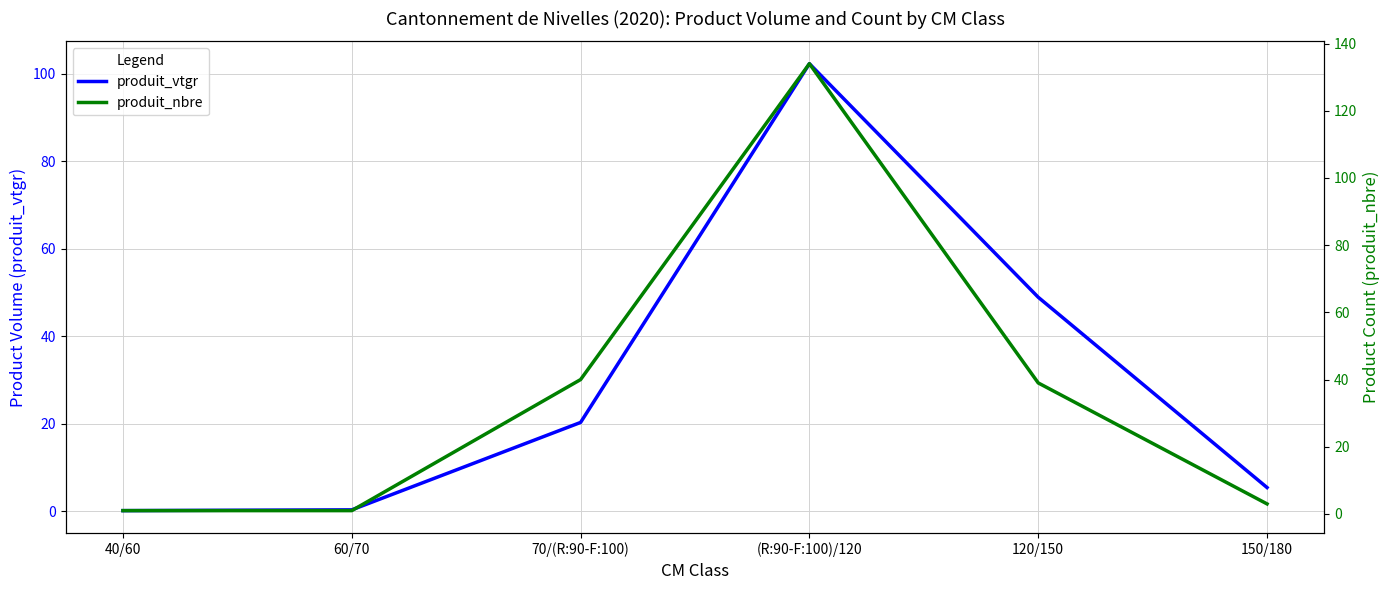

How many data points in produit_nbre are above 39?

2